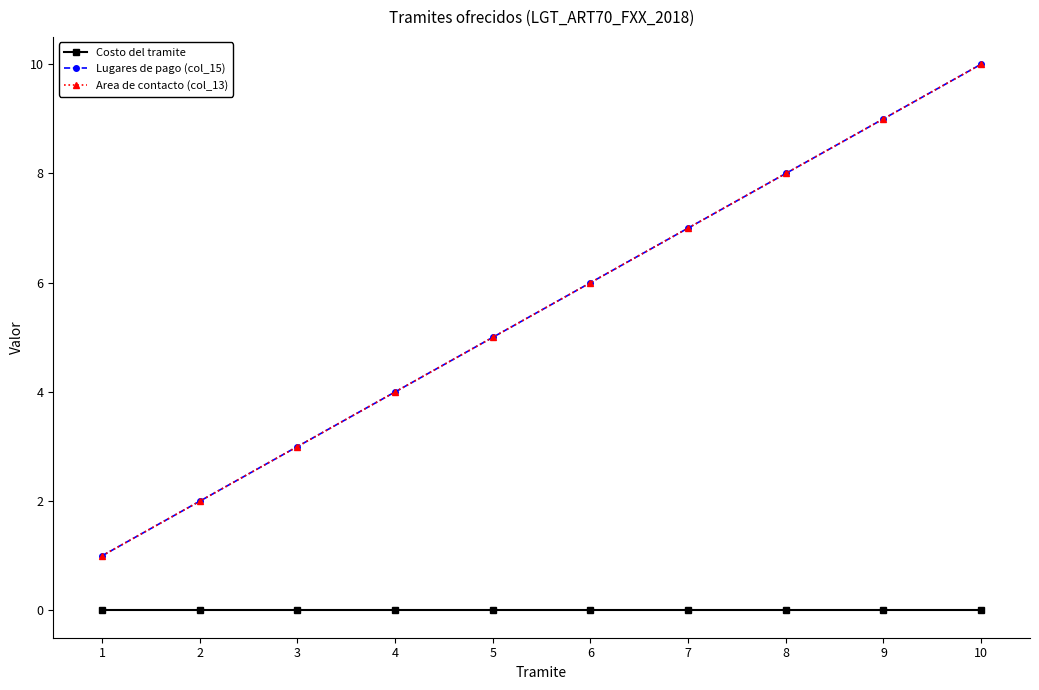

Is this an area chart (filled region under the line)?

No